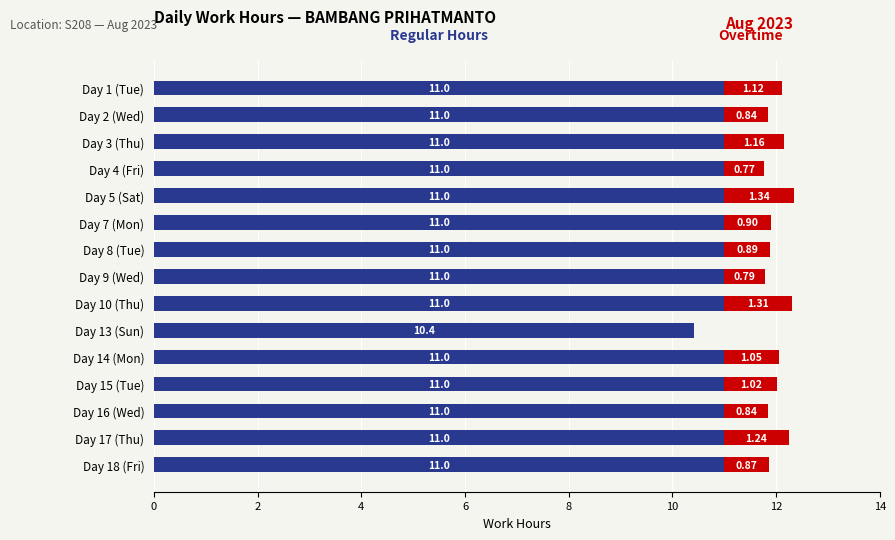

What is the total value across all series at Day 14 (Mon)?

12.1